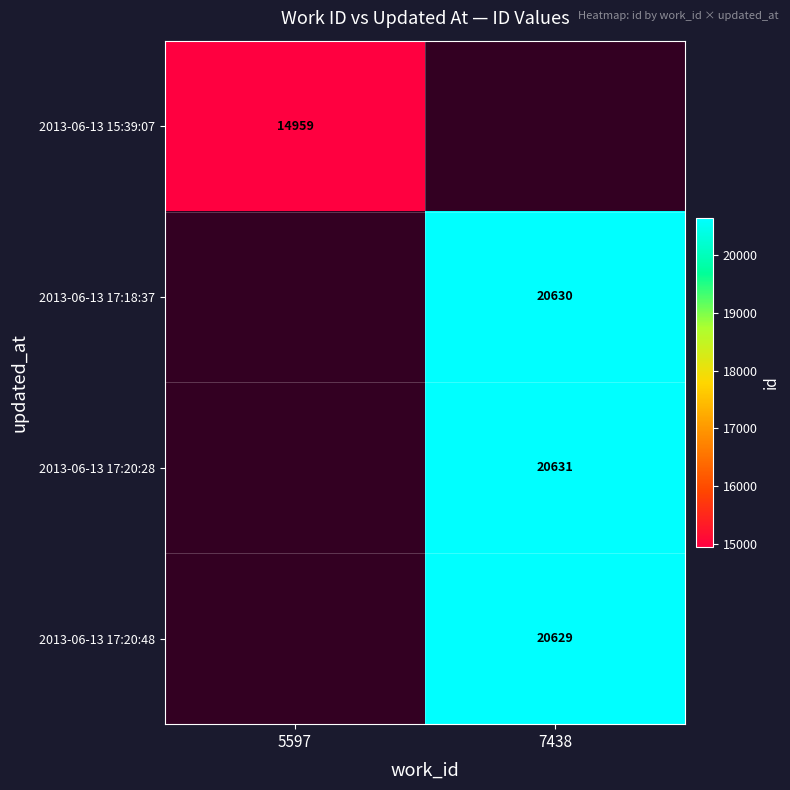

How many categories are shown in the chart?

2